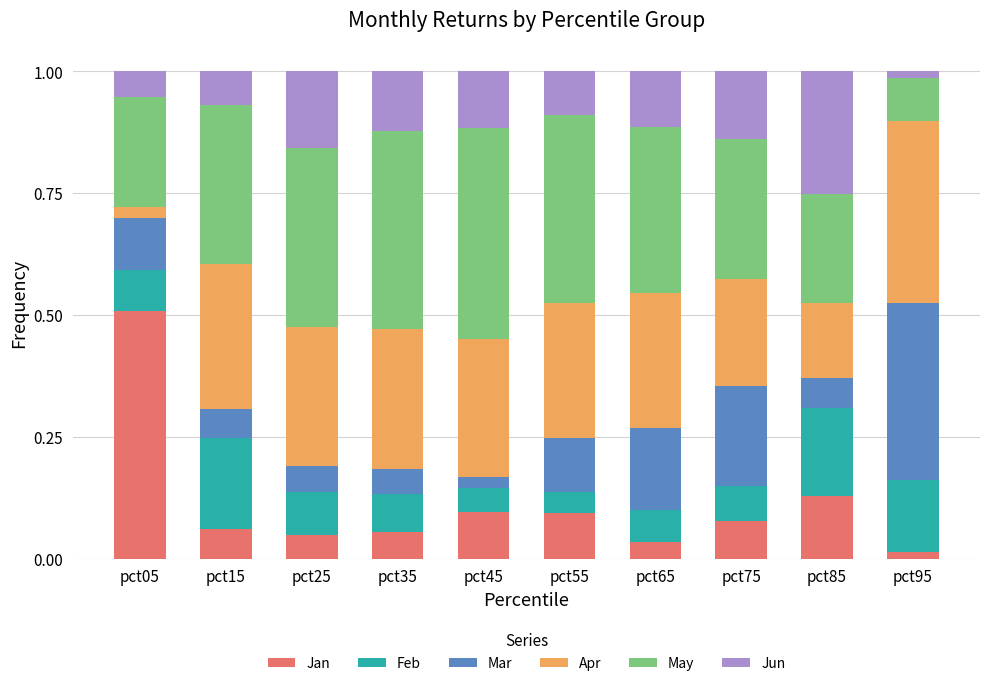

What is the maximum value for Jan?

0.5